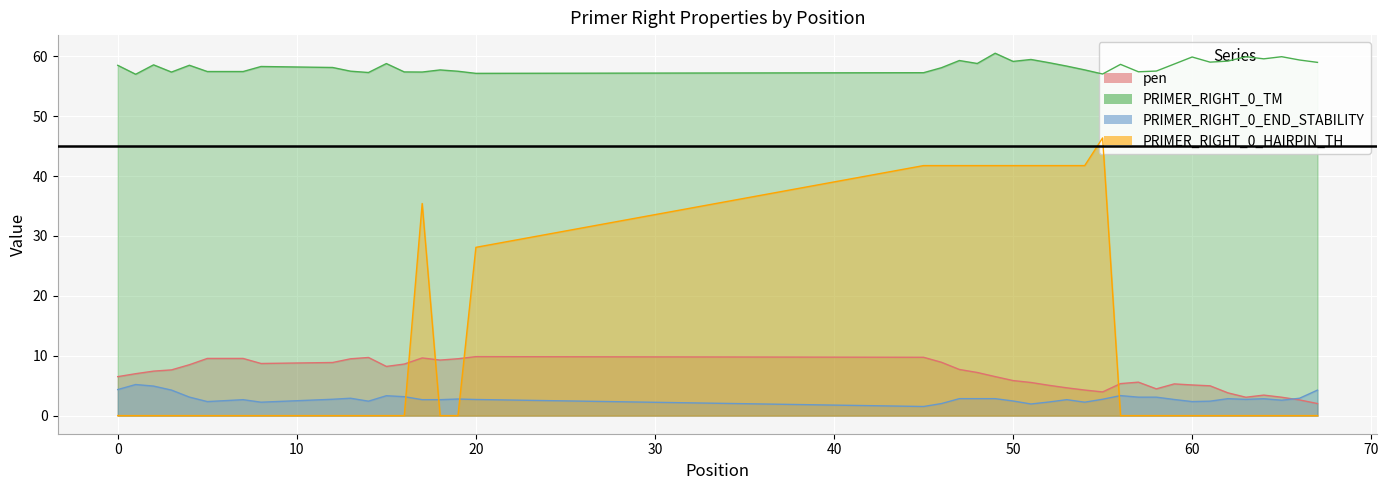

The PRIMER_RIGHT_0_END_STABILITY series shows 2.9 at 18. True or false?

False